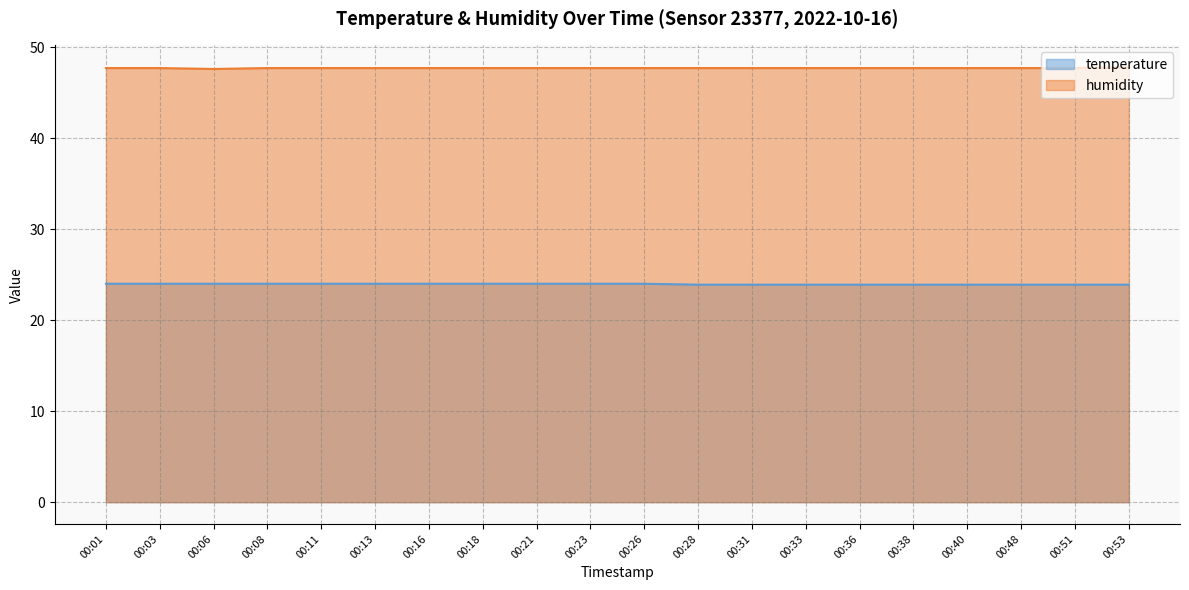

What is the total value across all series at 00:53?

71.7